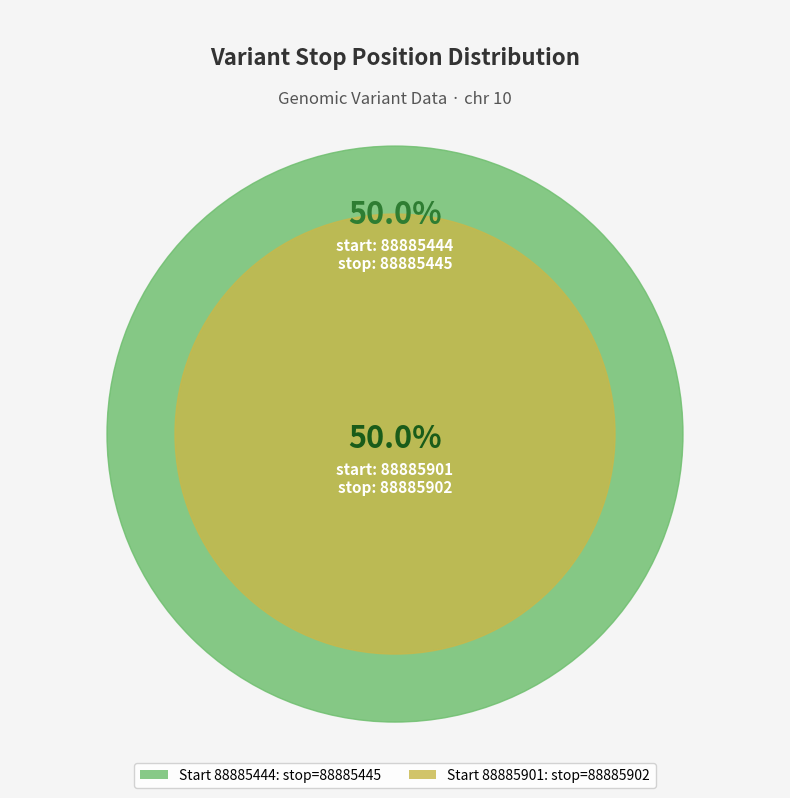

Which slice is the largest?

88885901